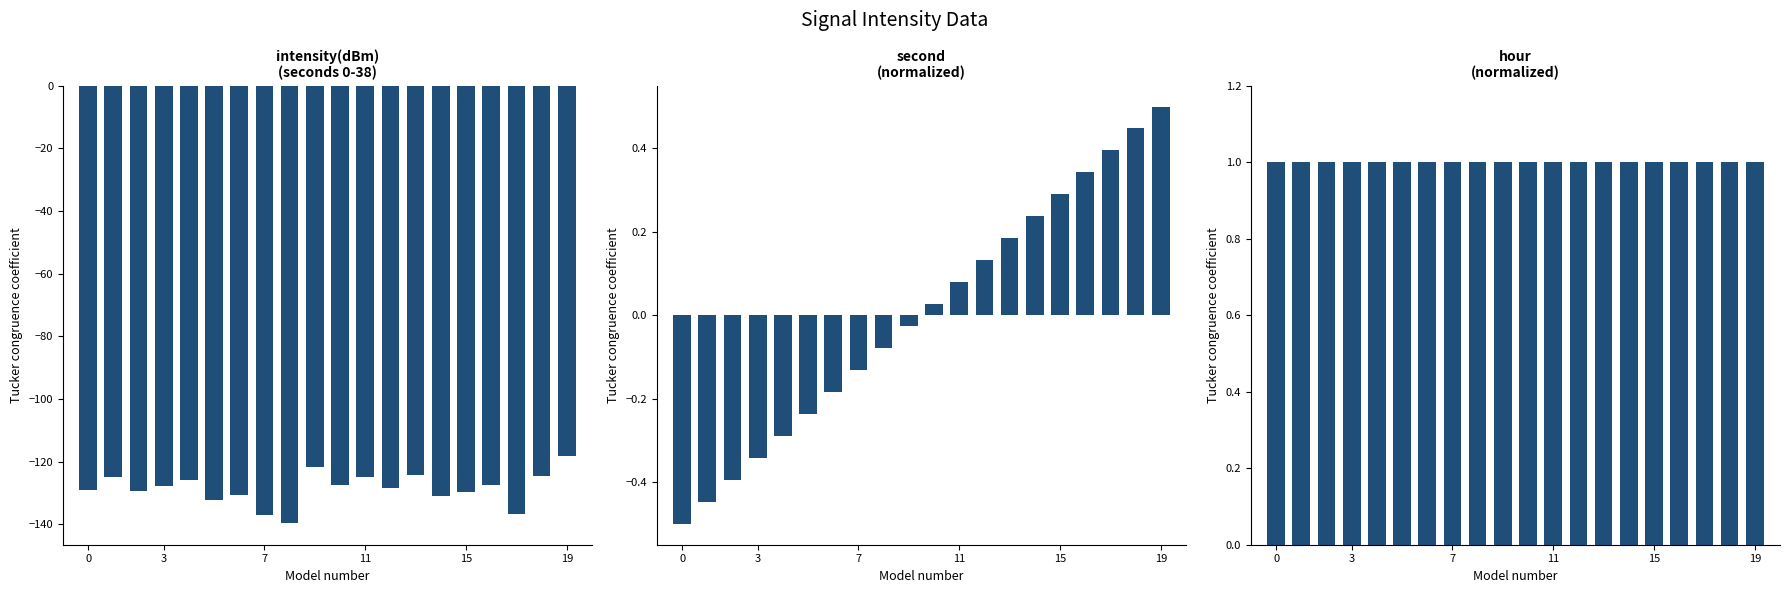

Are the bars grouped side by side (vs. stacked)?

Yes